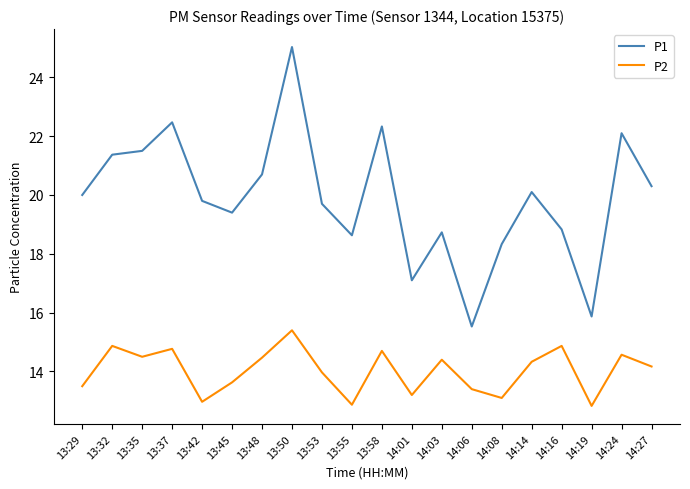

What is the sum of all P1 values?

397.8